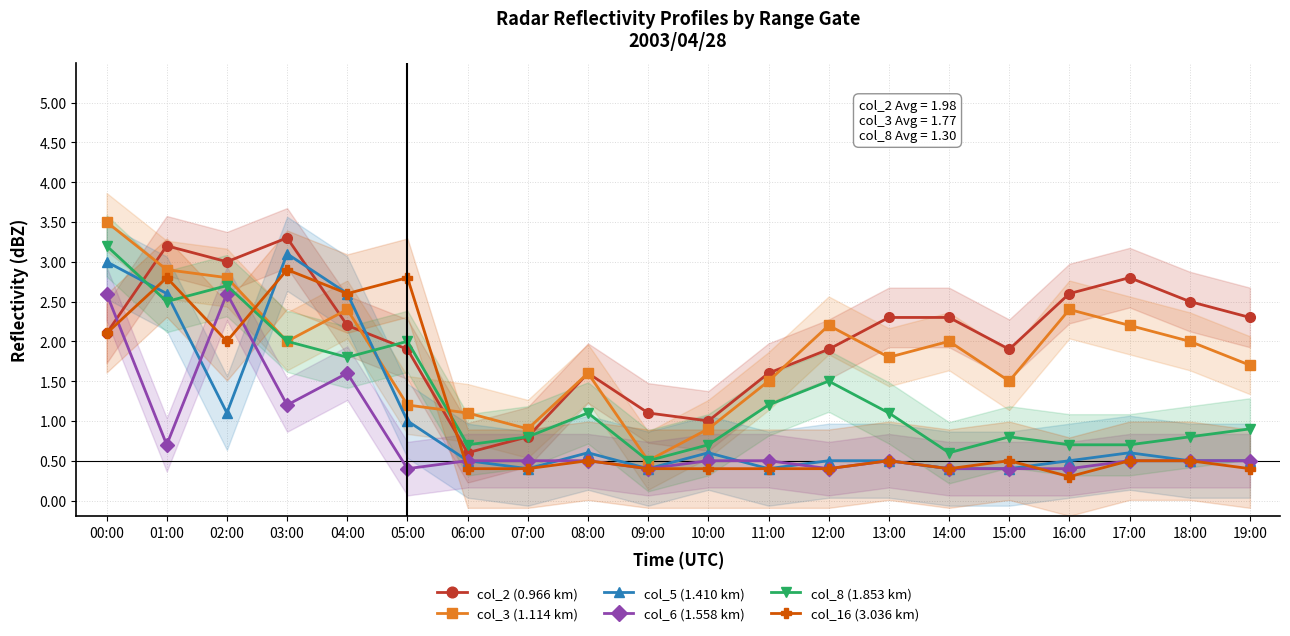

At which category is the sum across all series the highest?

00:00